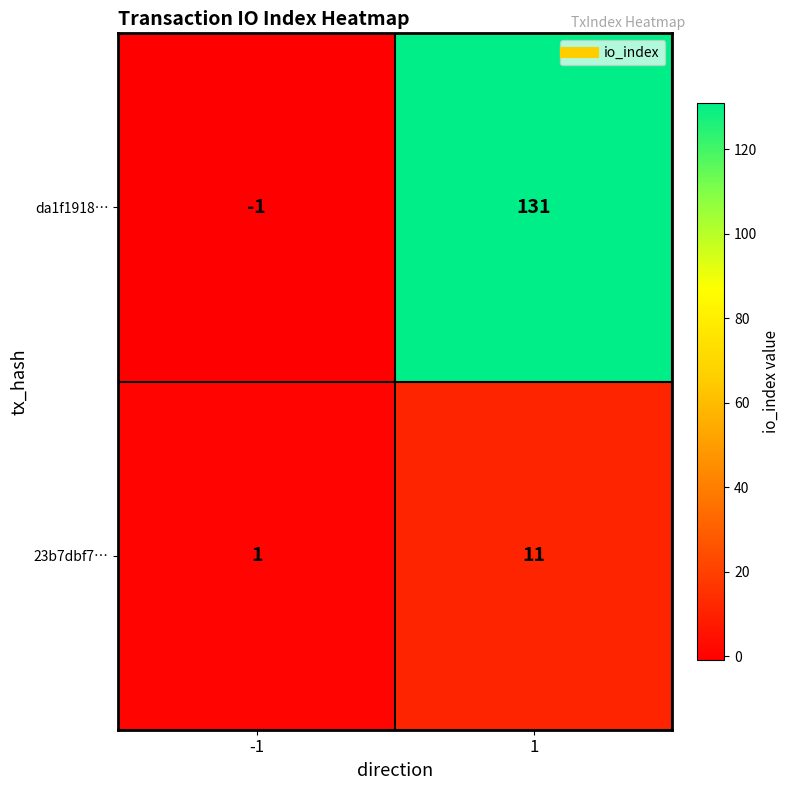

Reading left to right, transcribe all the data shown in this chart.

da1f1918…: -1	131
23b7dbf7…: 1	11